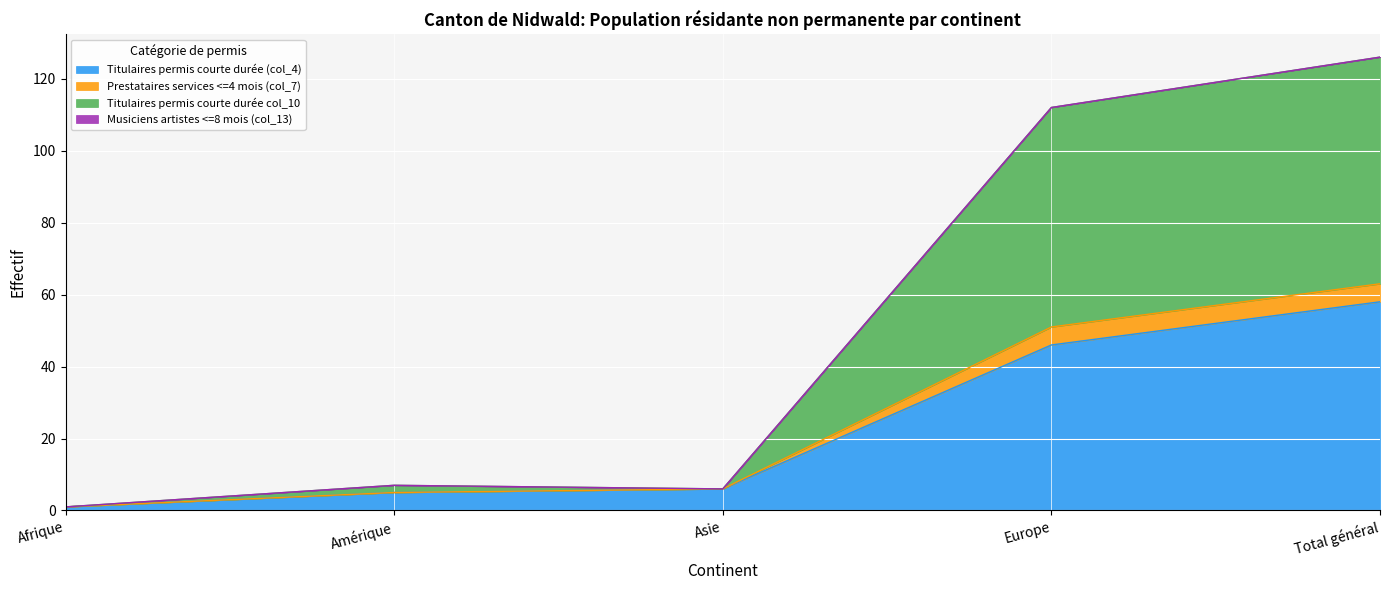

How many lines are shown in the chart?

4